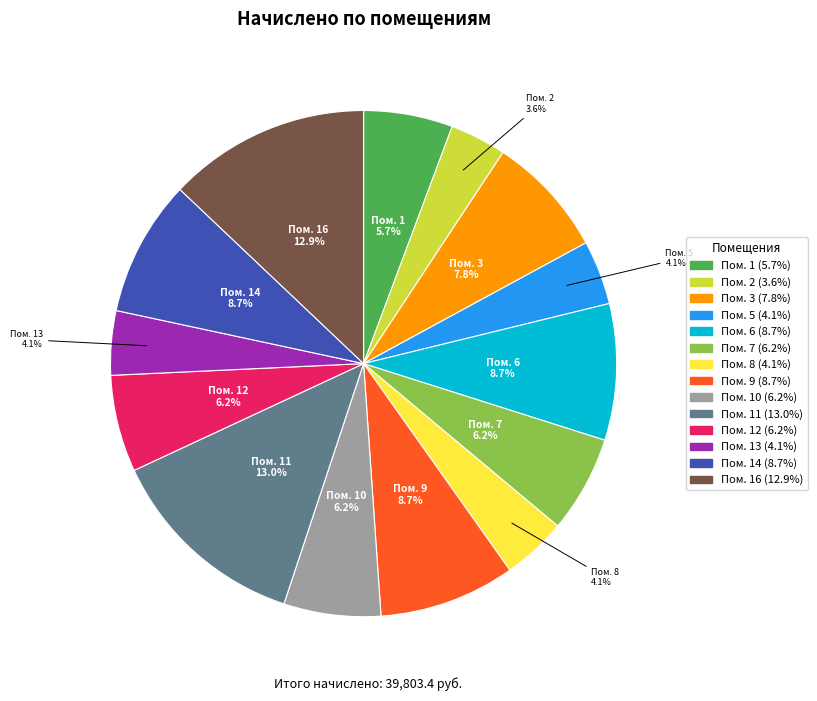

Is there any slice that represents more than half of the pie?

No